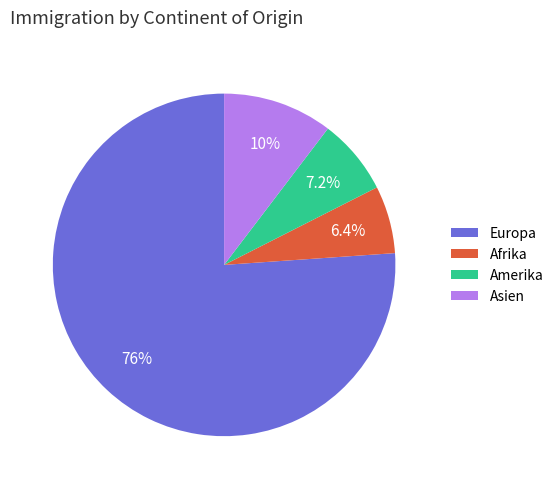

What is the smallest slice in the pie chart?

Afrika